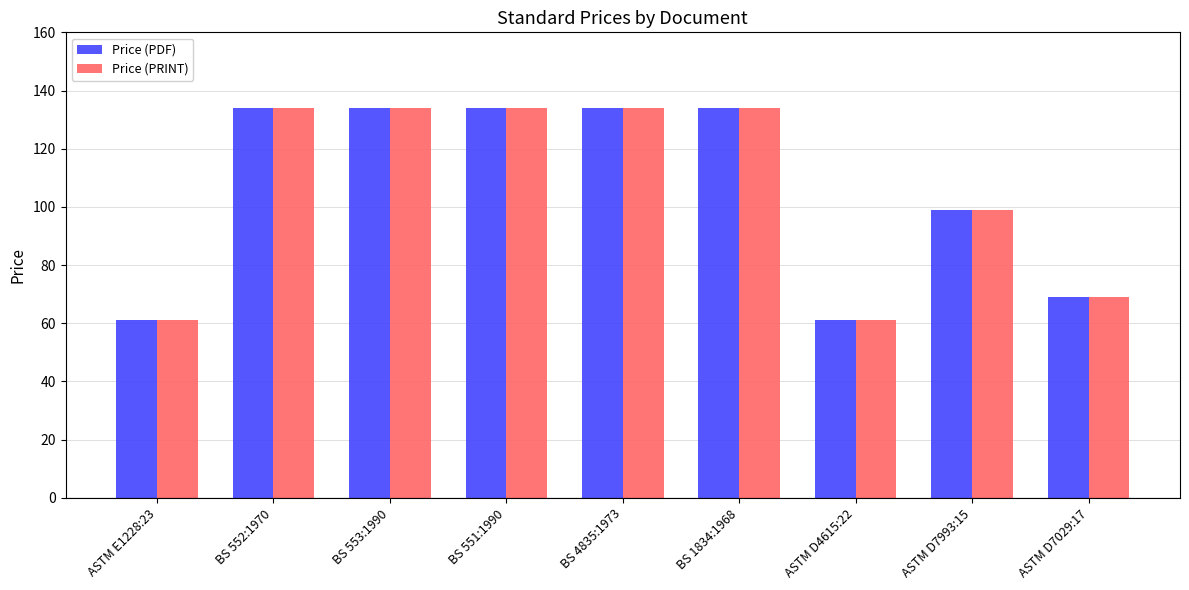

The Price (PRINT) series shows 192 at BS 4835:1973. True or false?

False